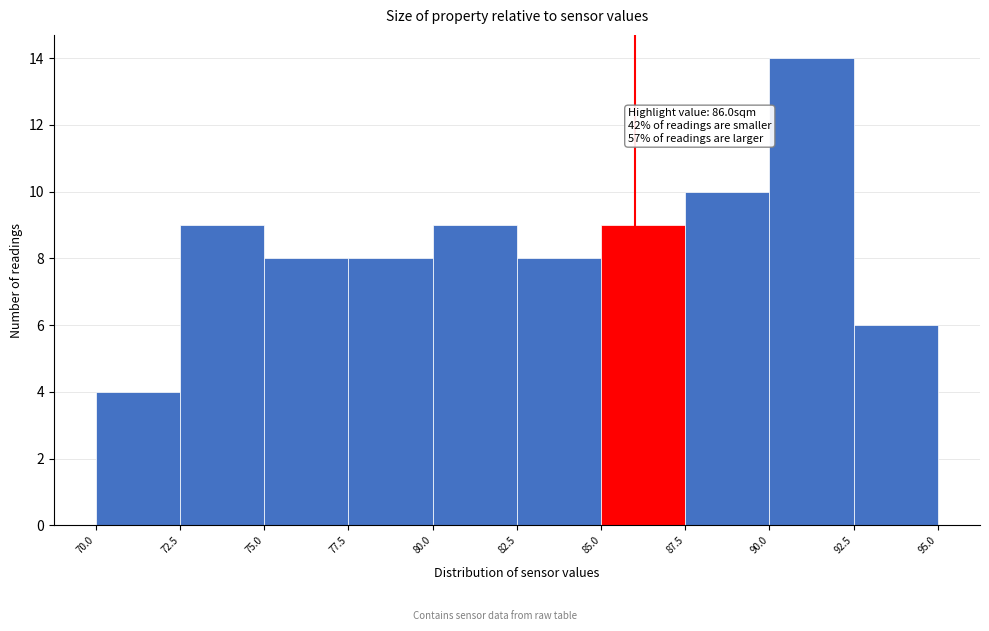

Over which range of the x-axis is the bar tallest?

90.0 to 92.5